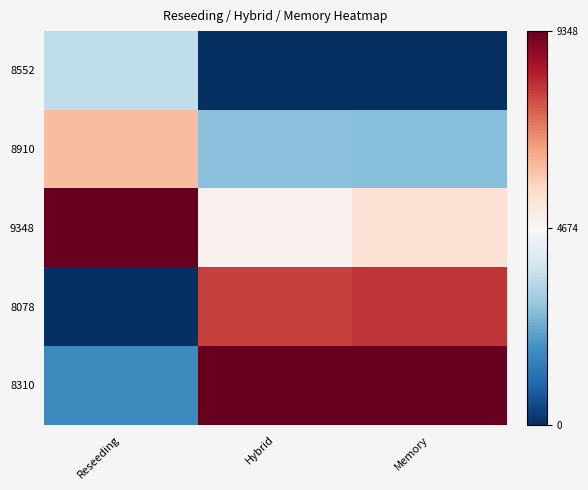

Which series has the largest range (max minus min)?

8078